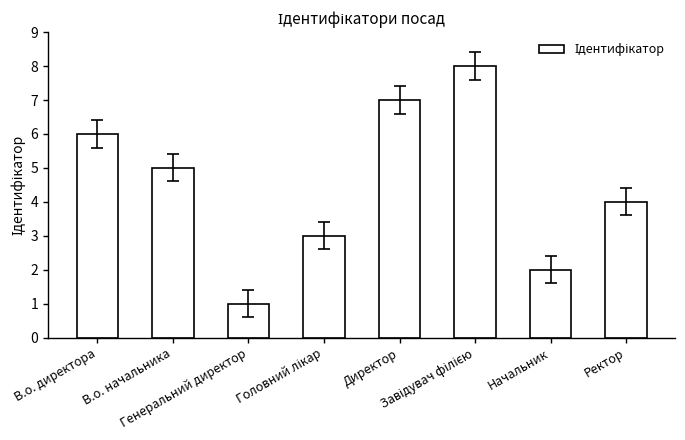

At which label does the data first exceed 5?

В.о. директора